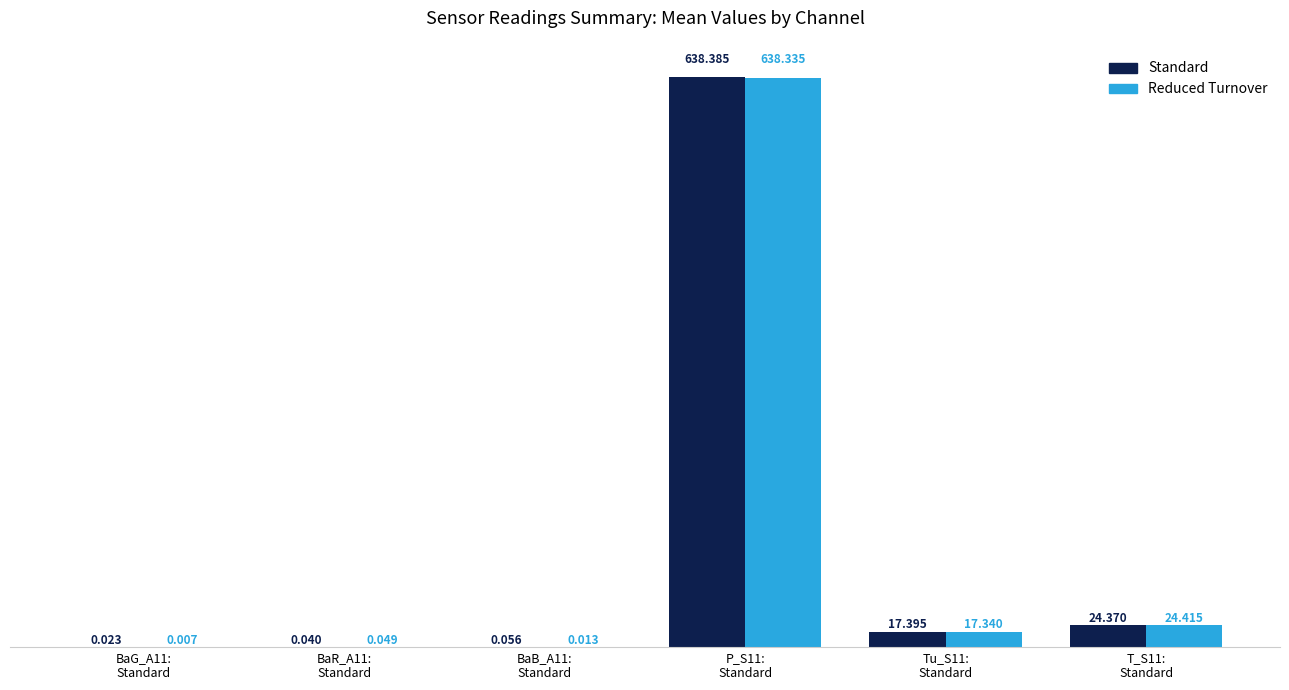

Rank the categories by Standard value from highest to lowest.

P_S11:
Standard, T_S11:
Standard, Tu_S11:
Standard, BaB_A11:
Standard, BaR_A11:
Standard, BaG_A11:
Standard